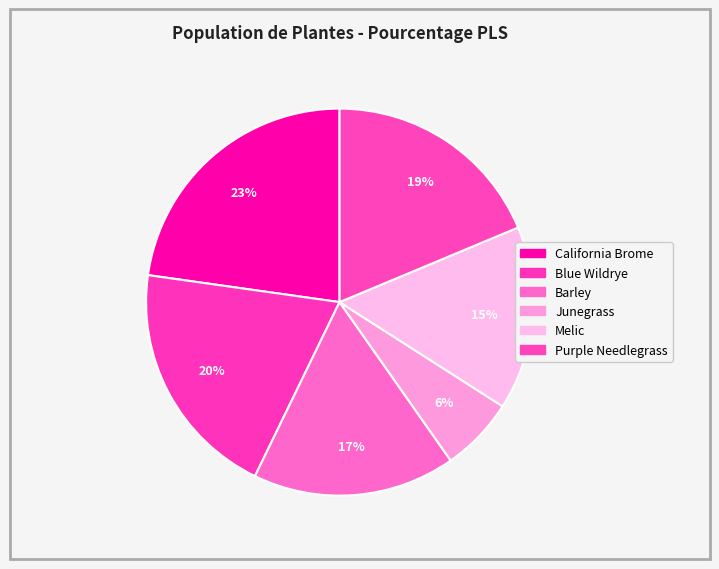

To the nearest percent, what is the average slice percentage?

17%